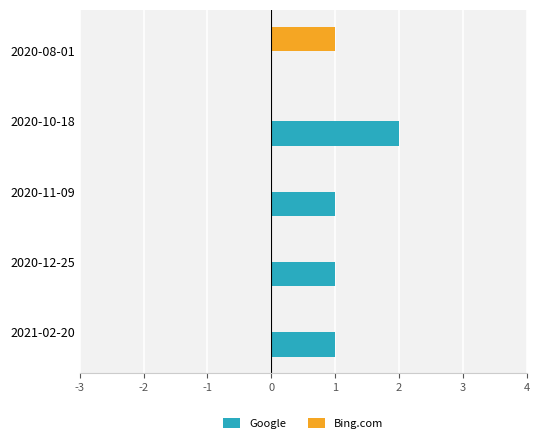

Is it true that Google equals 2 at 2020-10-18?

True